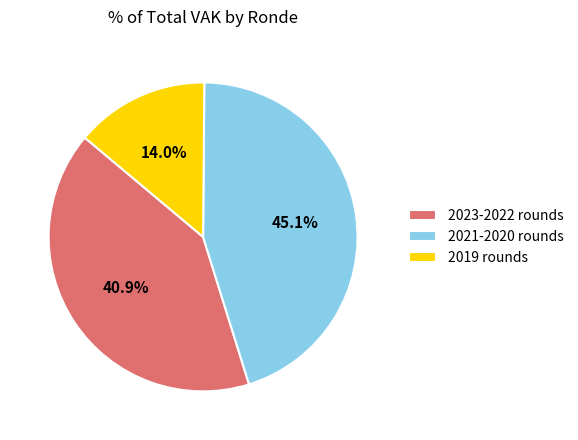

Which slice is the smallest?

2019 rounds